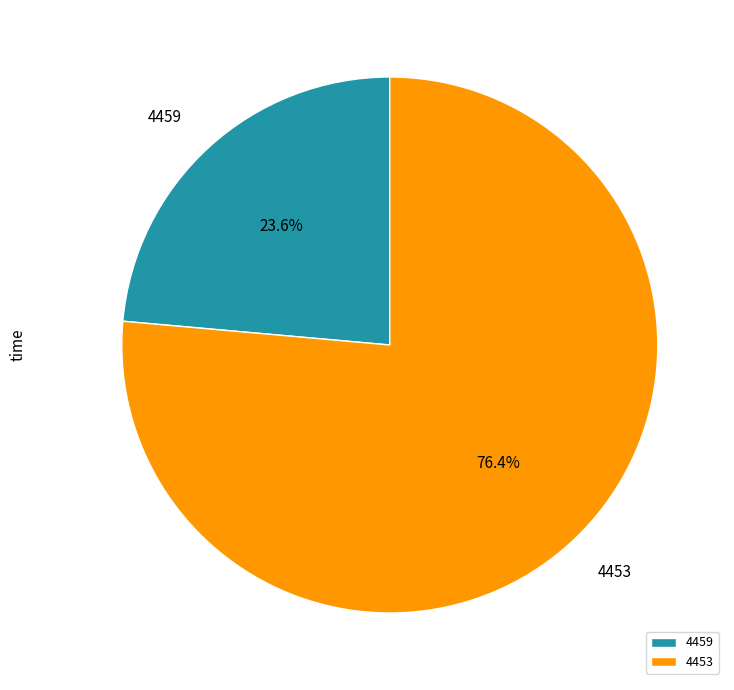

Combined, do 4459 and 4453 account for over 50%?

Yes